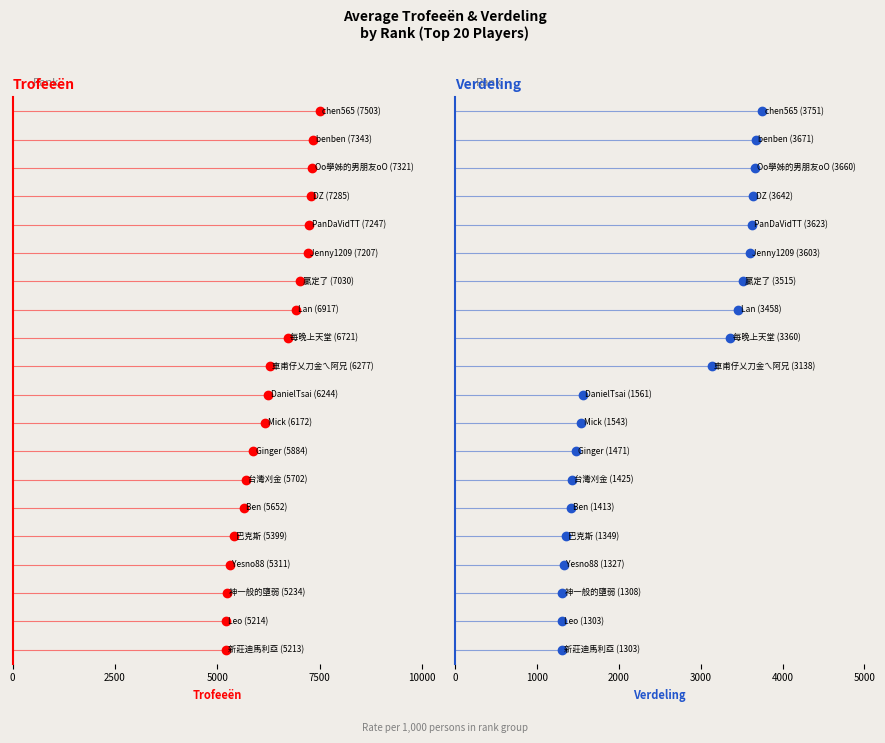

What is the label of the 1st bar from the right?

新莊迪馬利亞